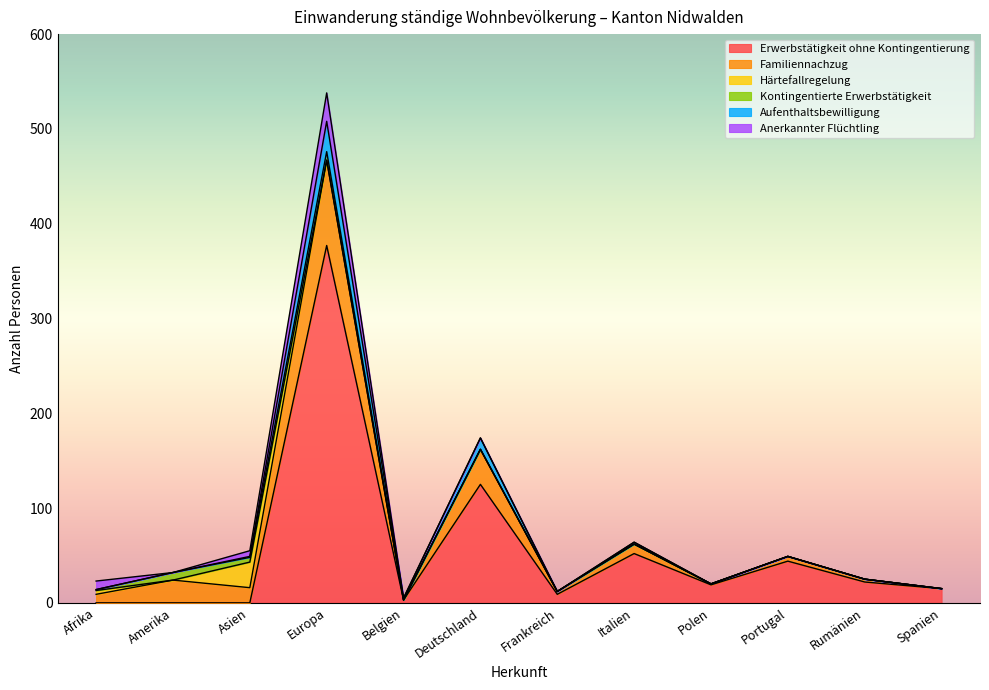

True or false: Familiennachzug and Anerkannter Flüchtling cross at least once.

False